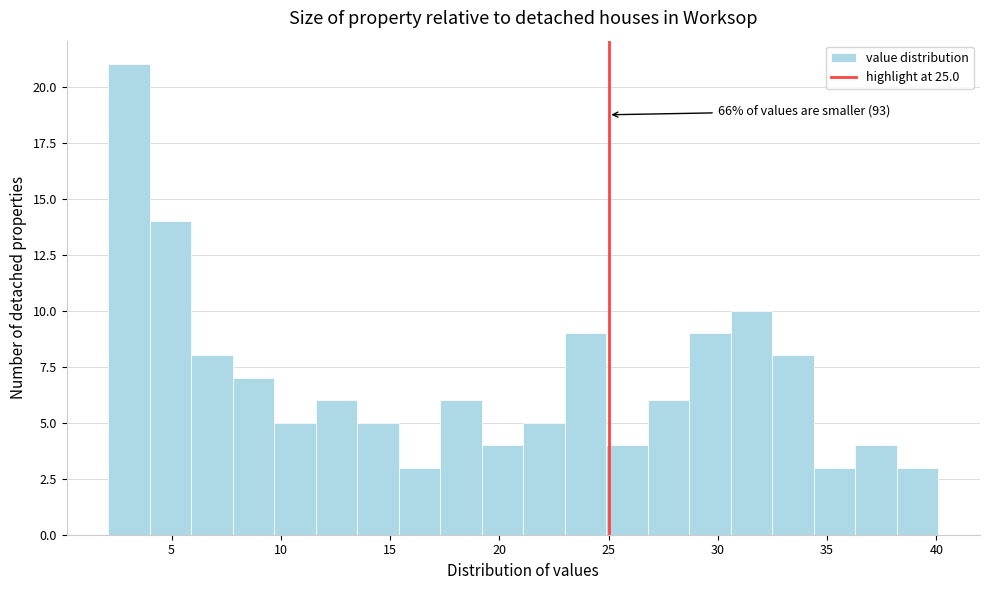

Around what value on the x-axis is the tallest bar? Give the approximate position of its centre, as read against the axis.

3.0